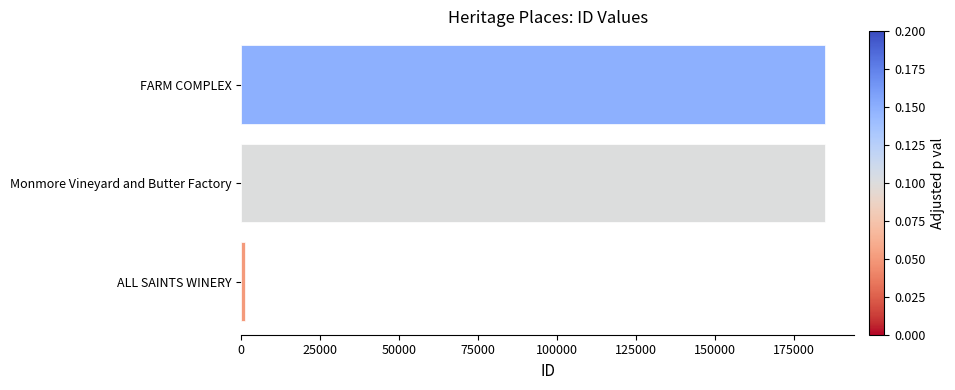

The chart shows a value of 184965 at FARM COMPLEX. True or false?

True